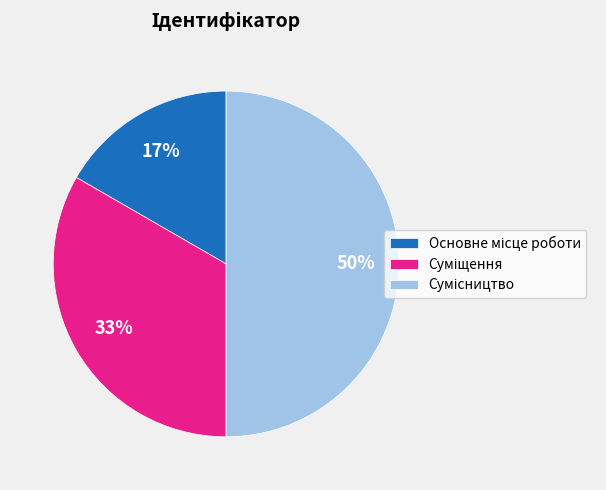

Count the number of slices in the pie.

3